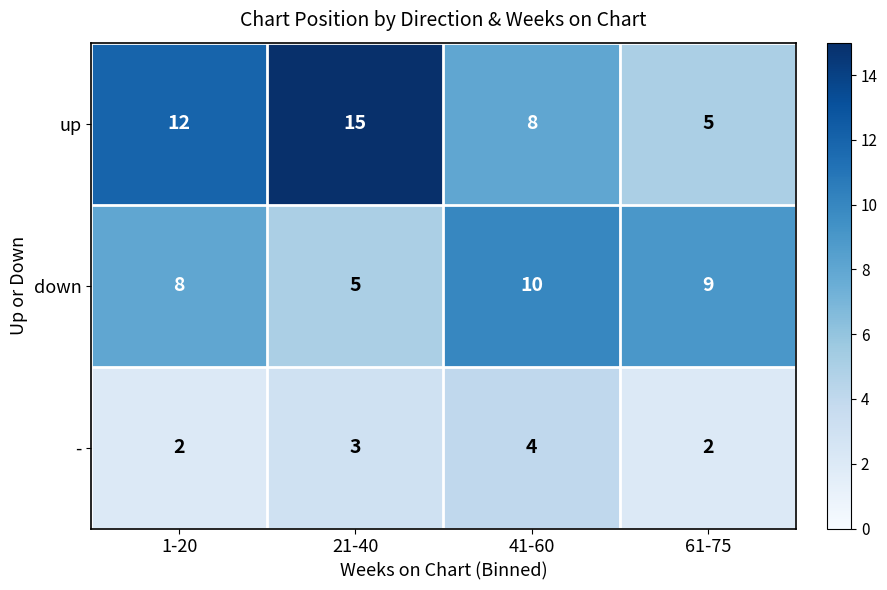

At 21-40, list the series in order from smallest to largest.

-, down, up